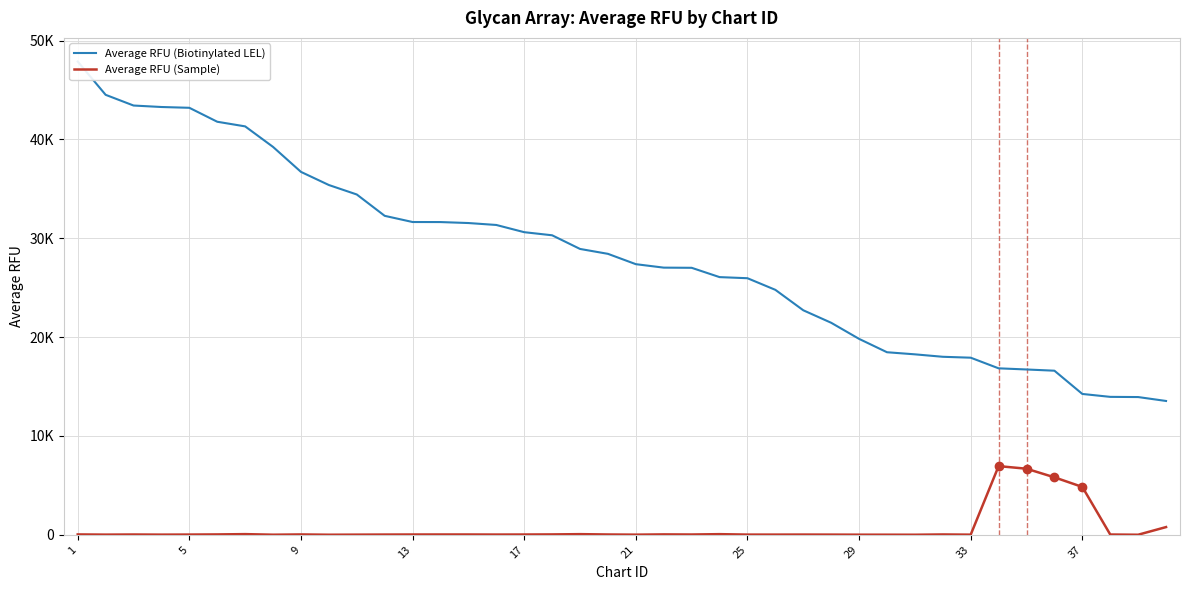

At which label does Average RFU (Sample) first exceed 31?

1